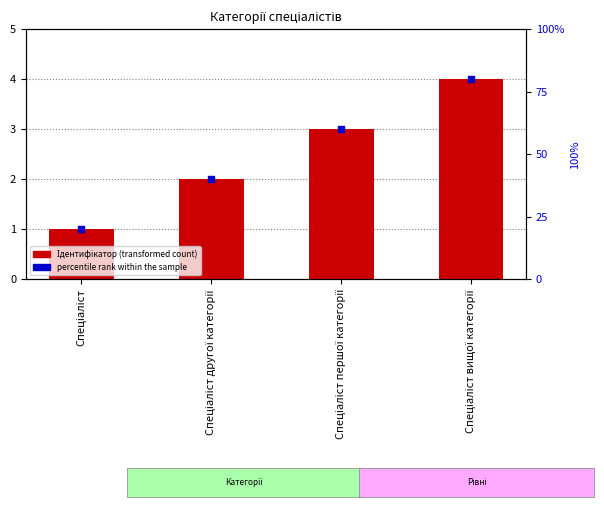

At how many categories does at least one series exceed 74?

1